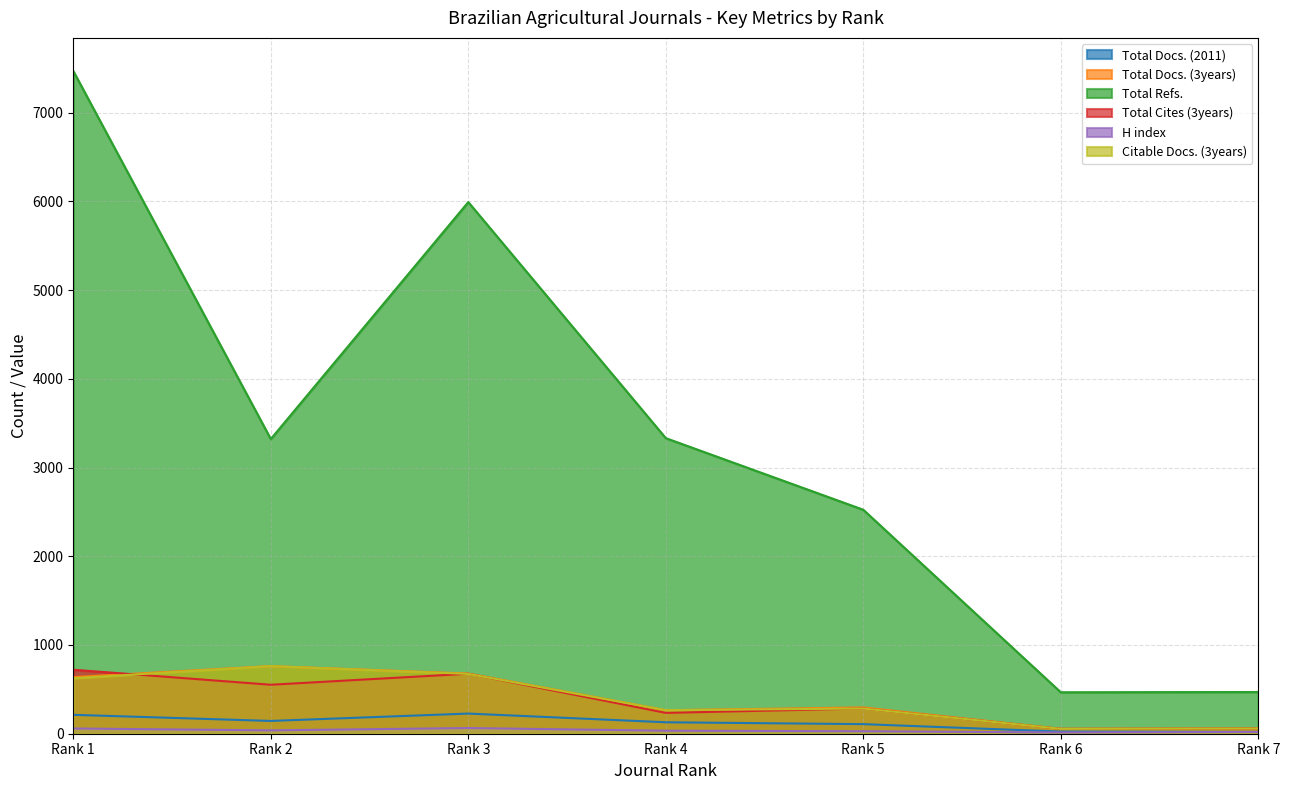

How many lines are shown in the chart?

6